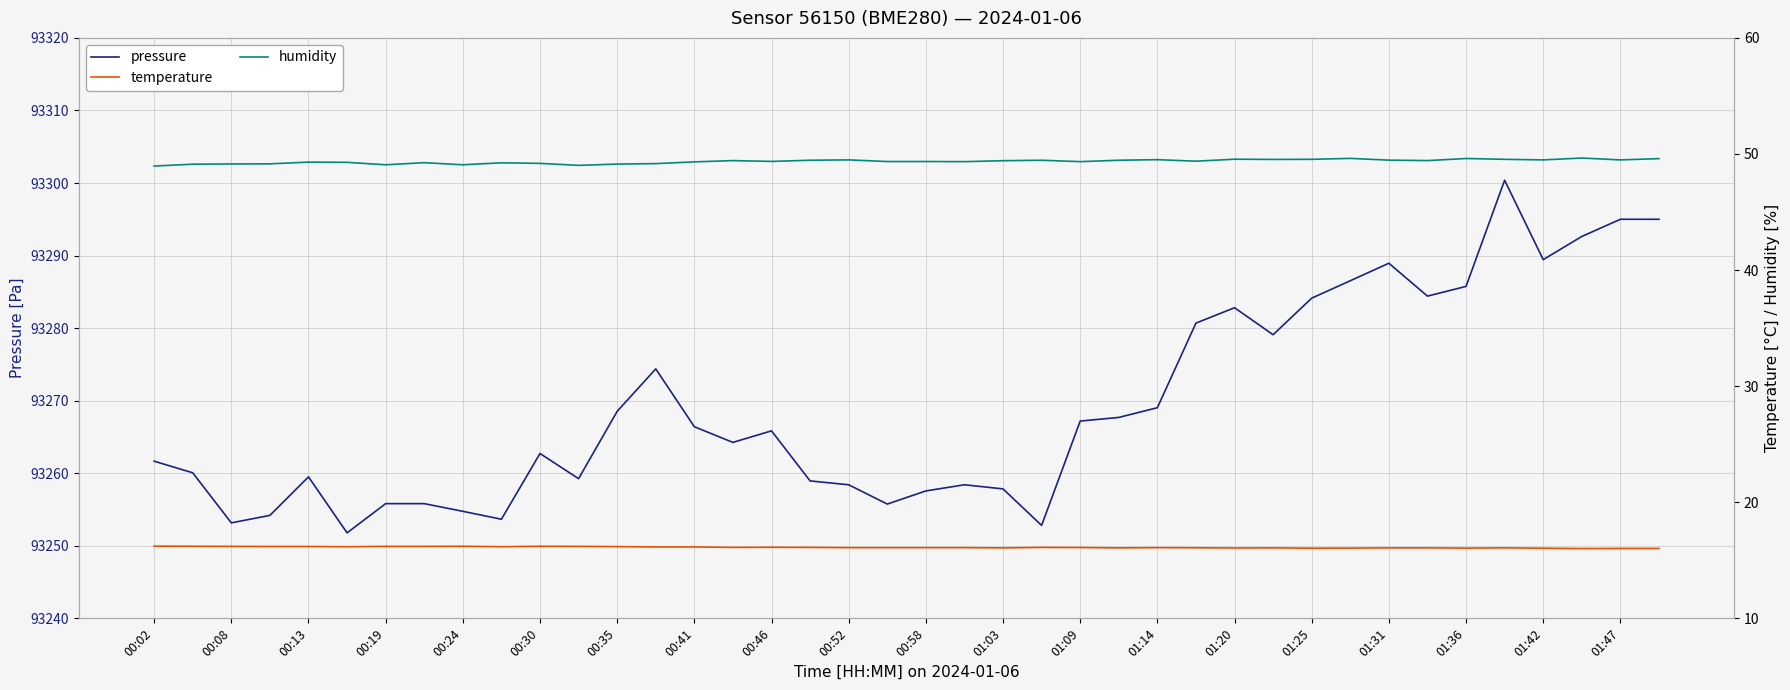

Which series has the largest total across all categories?

pressure